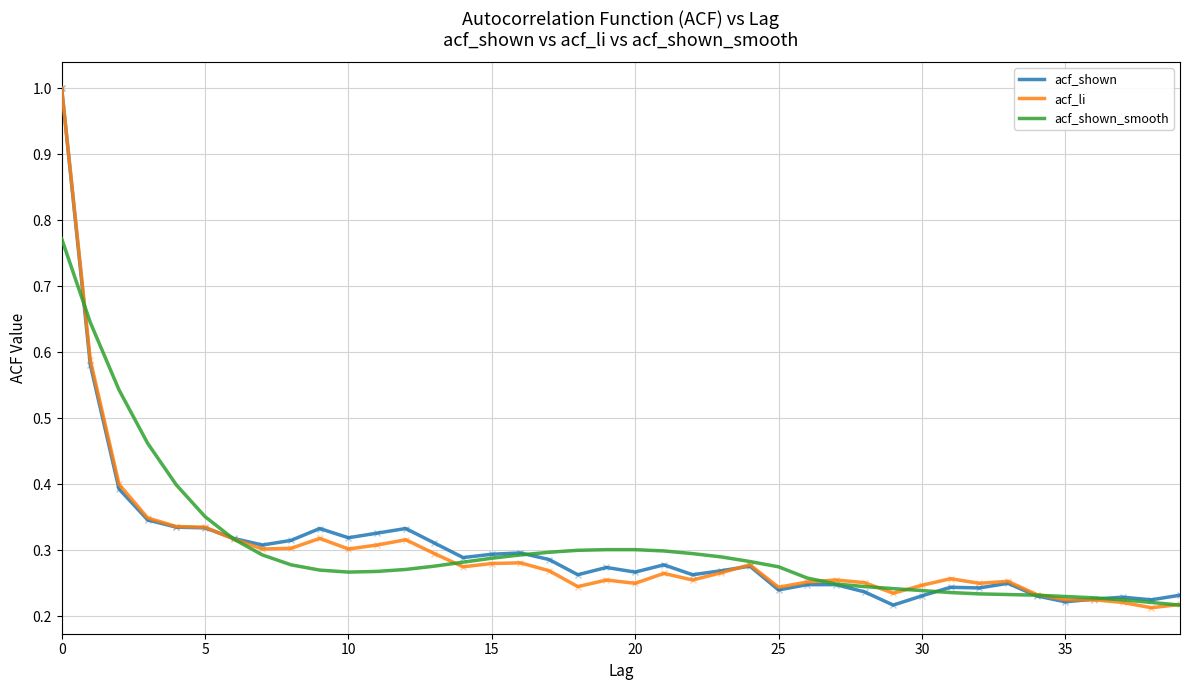

What is the greatest value displayed?

1.0